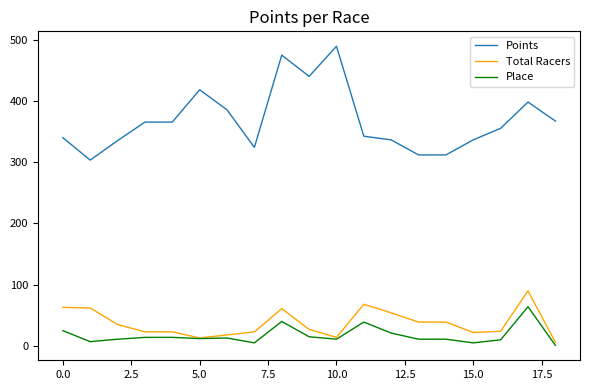

True or false: Total Racers and Points cross at least once.

False